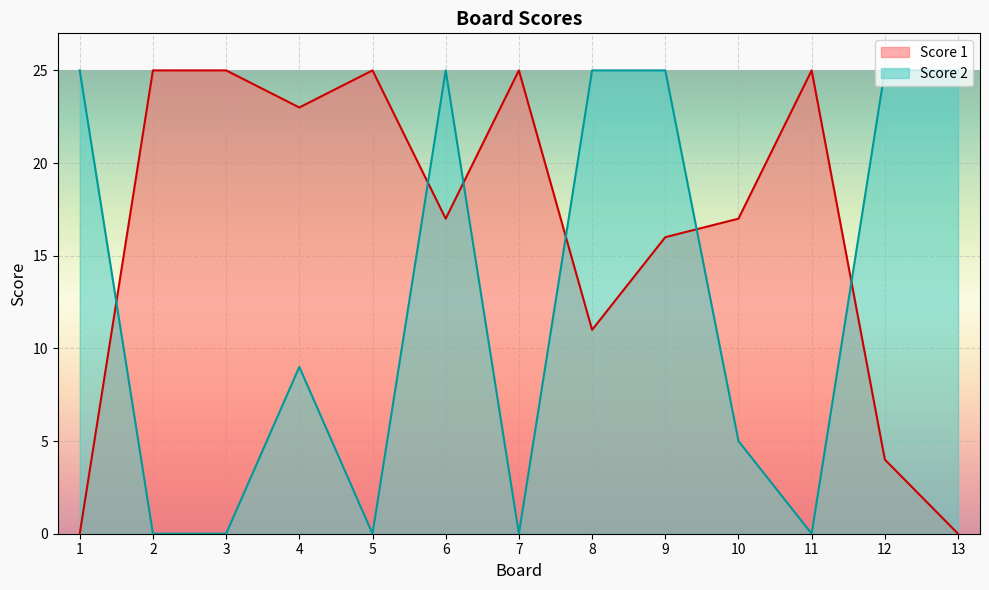

At which label is Score 1 closest to 12?

8